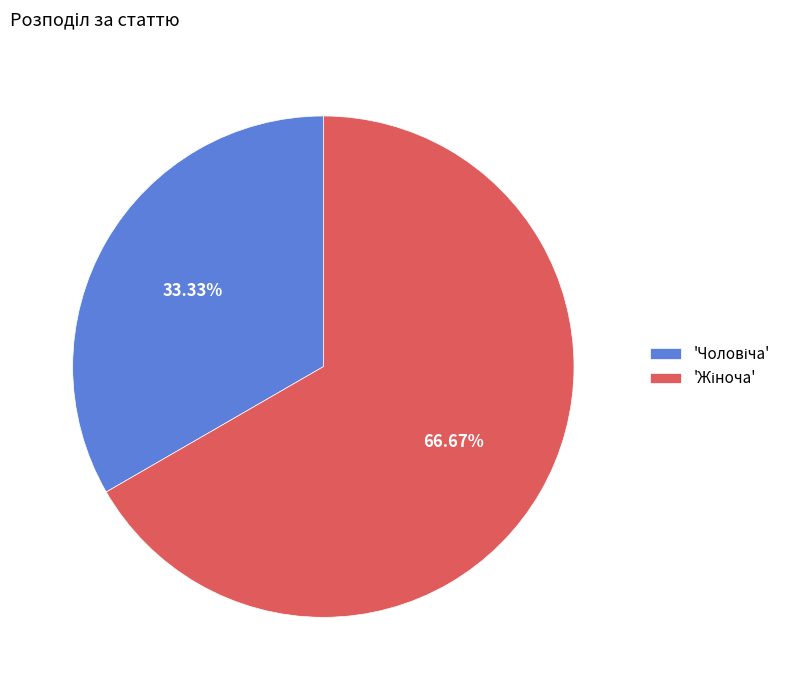

Is there a majority slice in this chart?

Yes